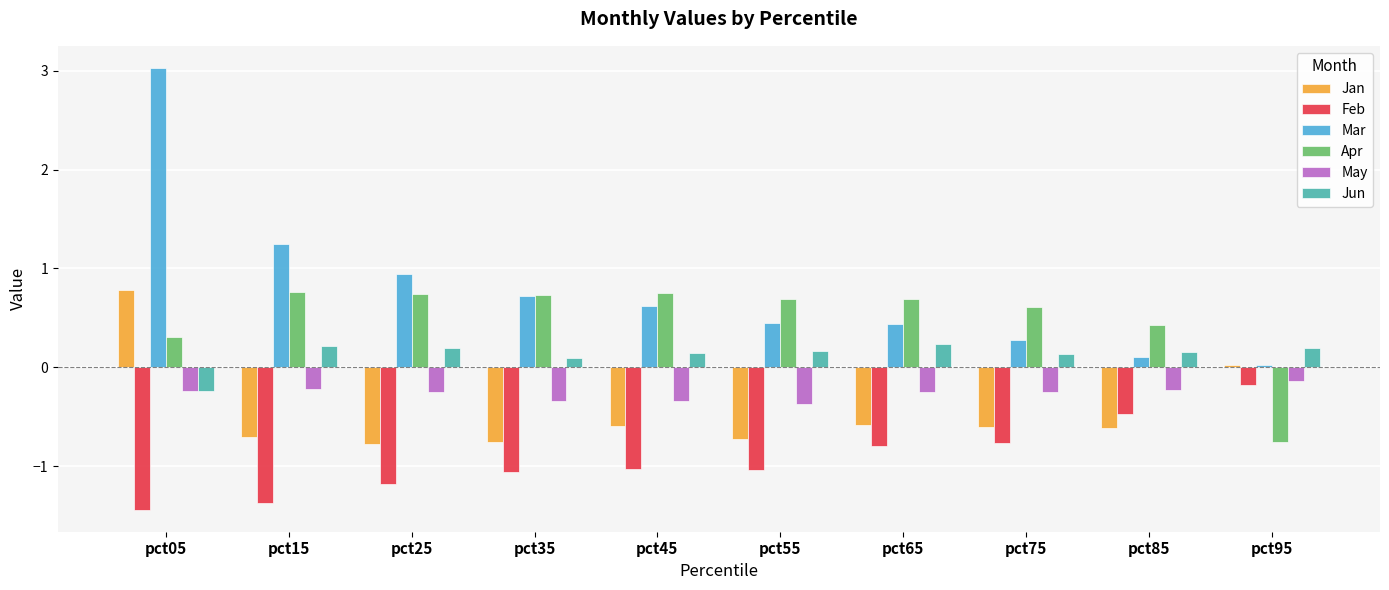

What is the spread (max minus min) of values at pct35?

1.8